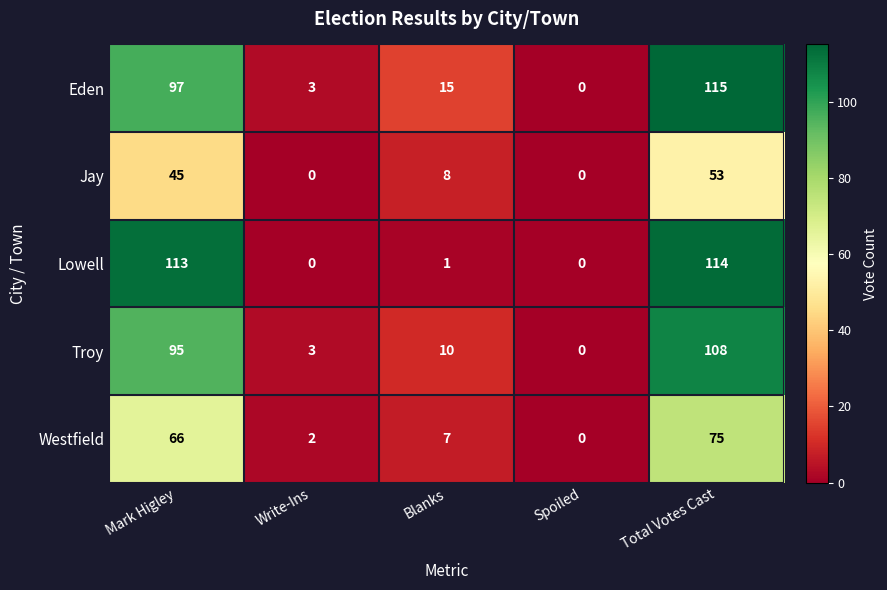

What is the sum of all Eden values?

230